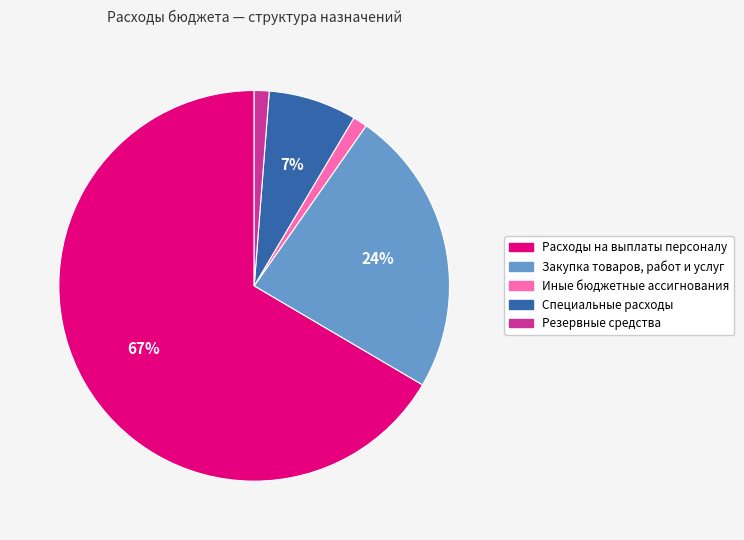

To the nearest percent, what percentage of the pie is Резервные средства?

1%